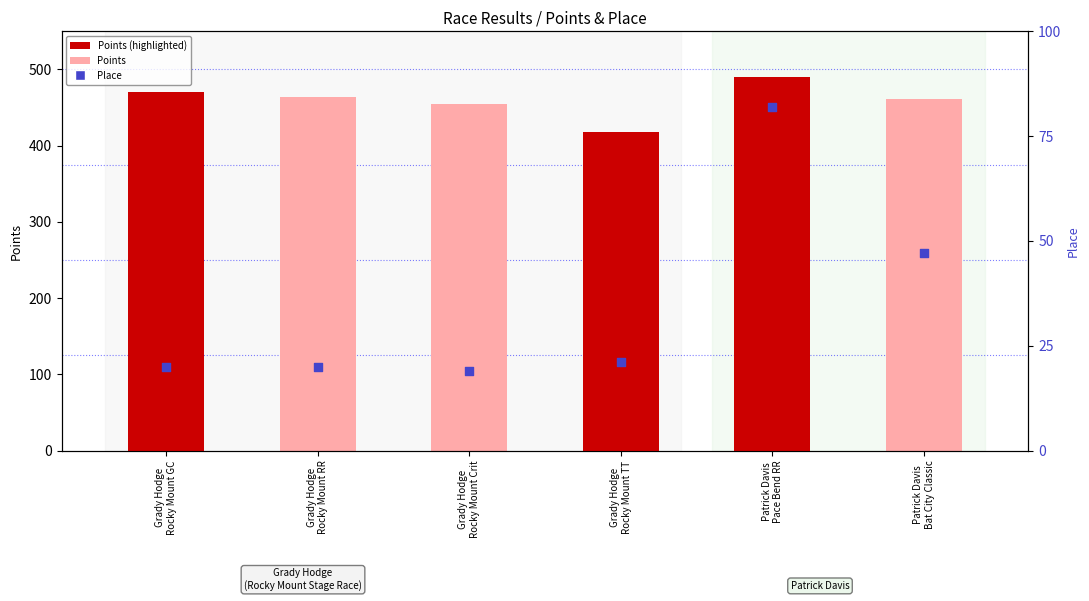

At how many categories does at least one series exceed 135?

6